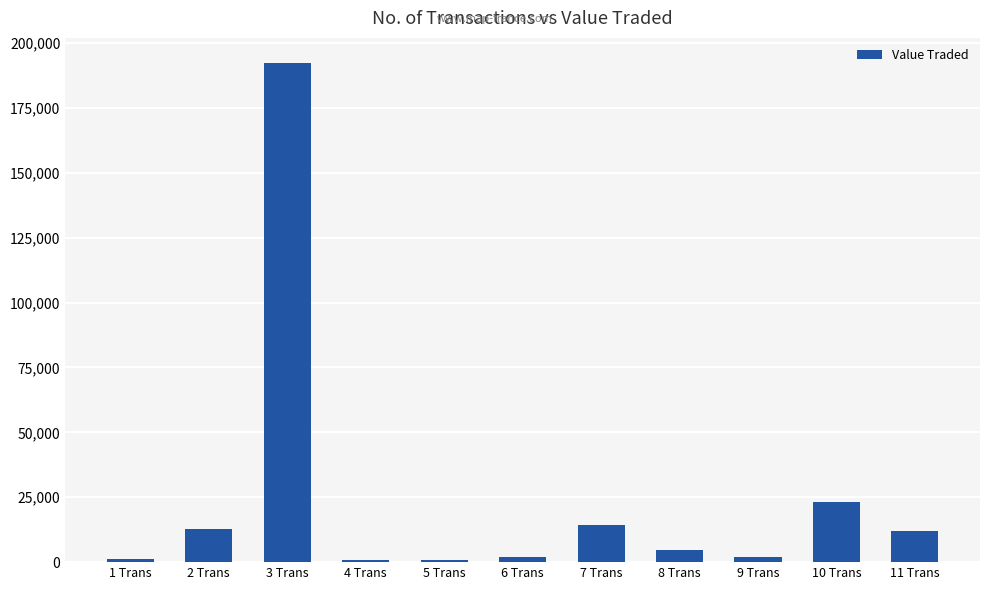

What is the sum of the values at 4 Trans and 9 Trans?

3134